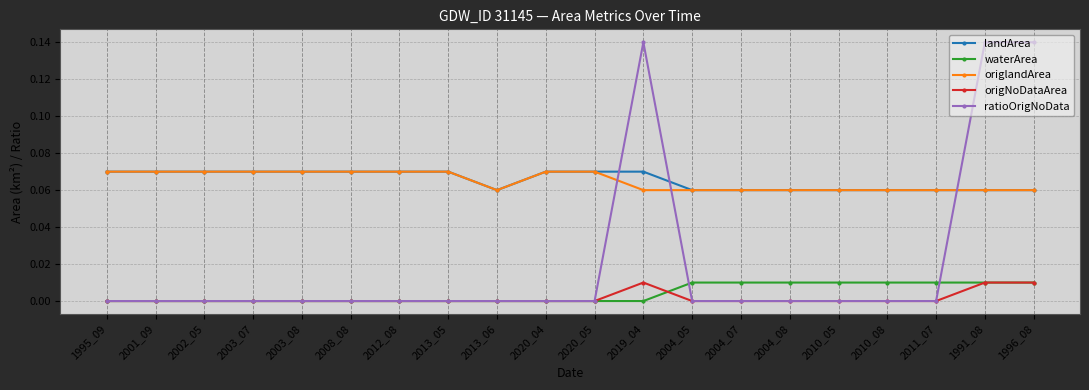

Which series has the widest spread of values?

ratioOrigNoData